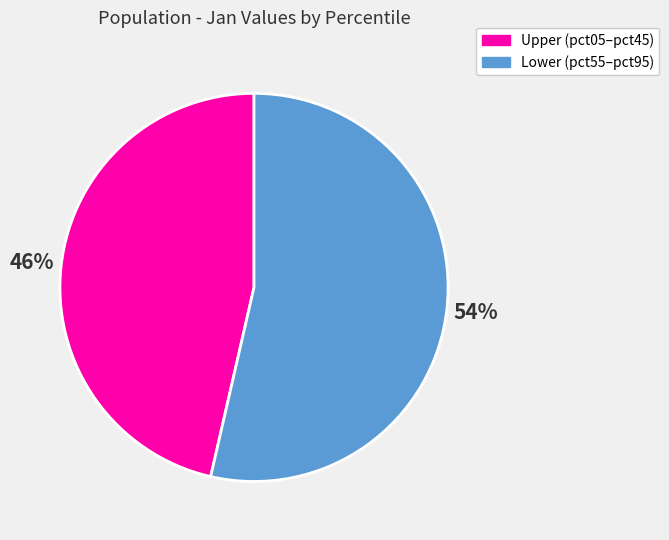

To the nearest percent, what is the average slice percentage?

50%